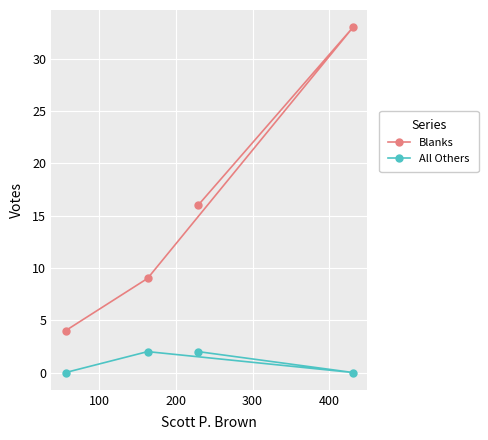

List the series in order of their overall mean, highest first.

Blanks, All Others